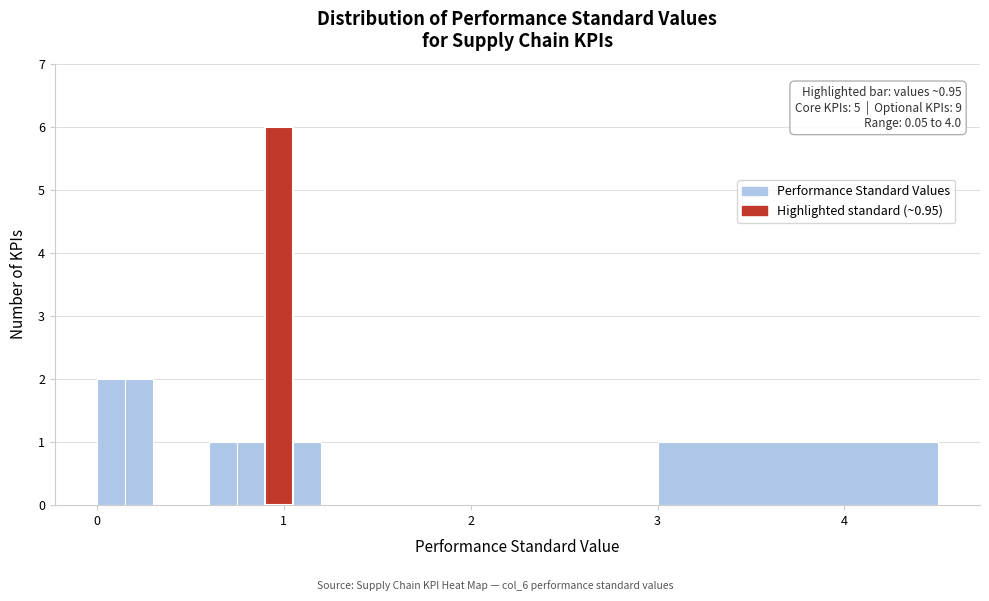

Read against the x-axis, roughly where is the centre of the tallest bar?

1.0